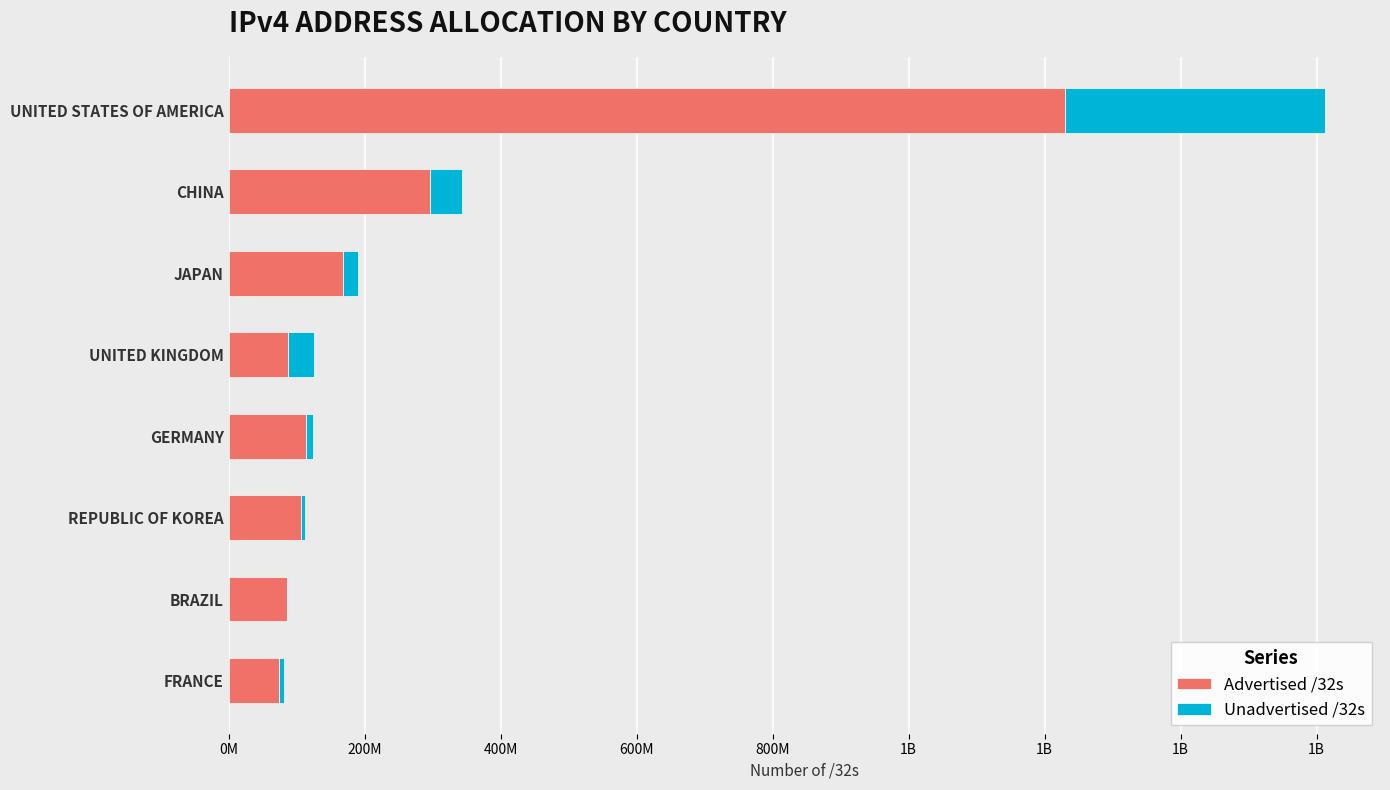

Rank the series by their average value, from lowest to highest.

Unadvertised /32s, Advertised /32s